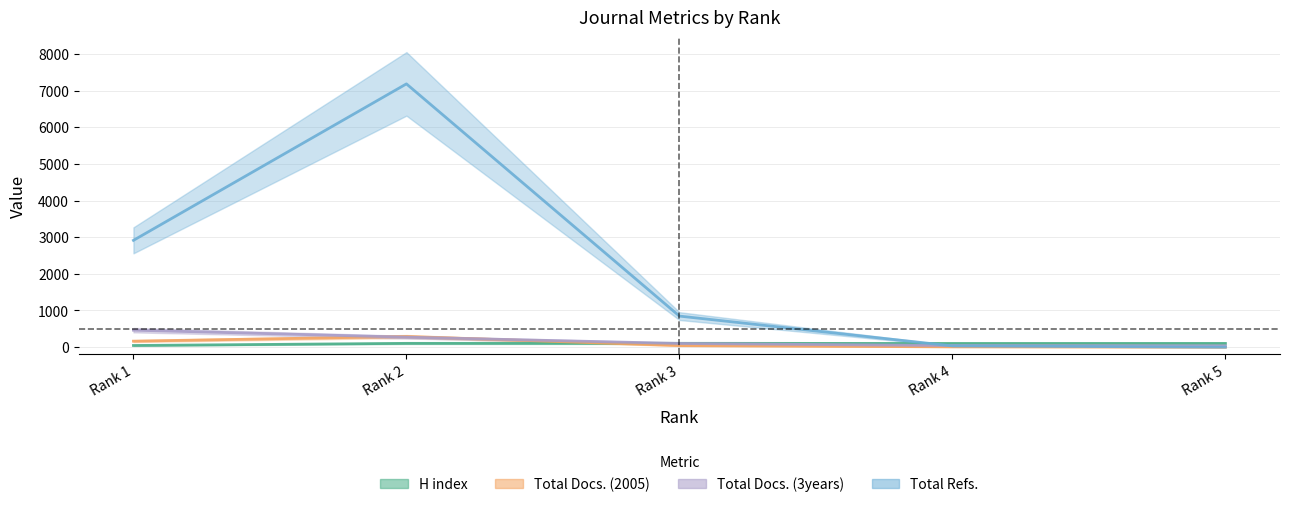

What is the average value of the Total Docs. (2005) series?

101